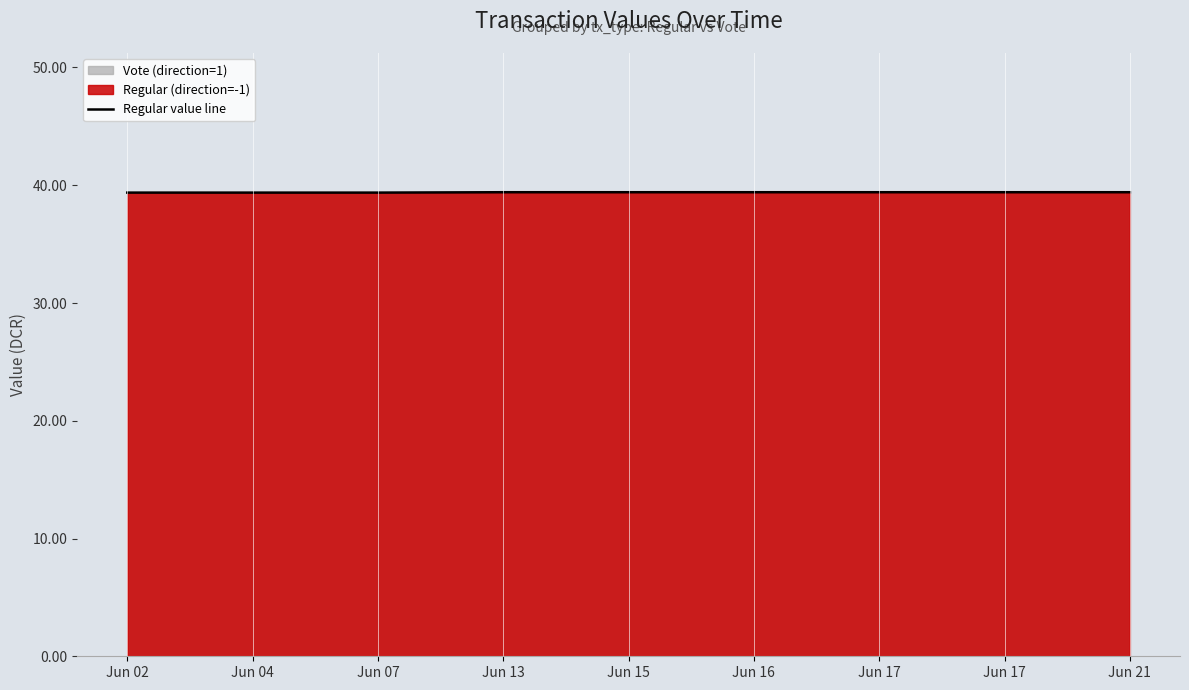

What is the value of the 5th point from the left?

39.4